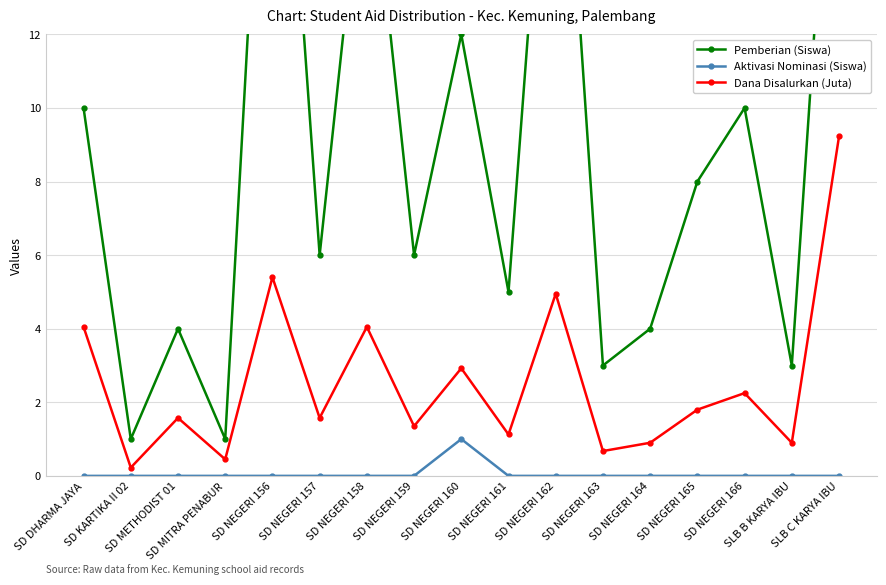

True or false: Aktivasi Nominasi (Siswa) has more than 1 interior local peaks.

False